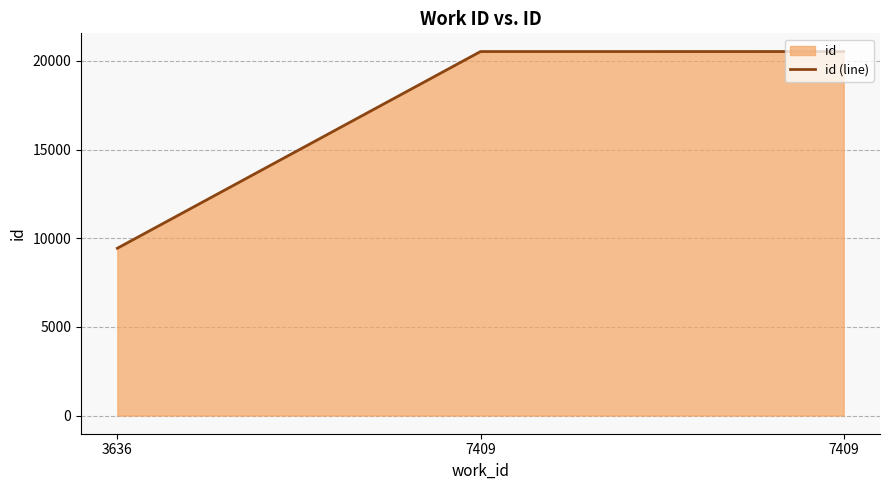

Does the chart display data point markers on the line(s)?

No